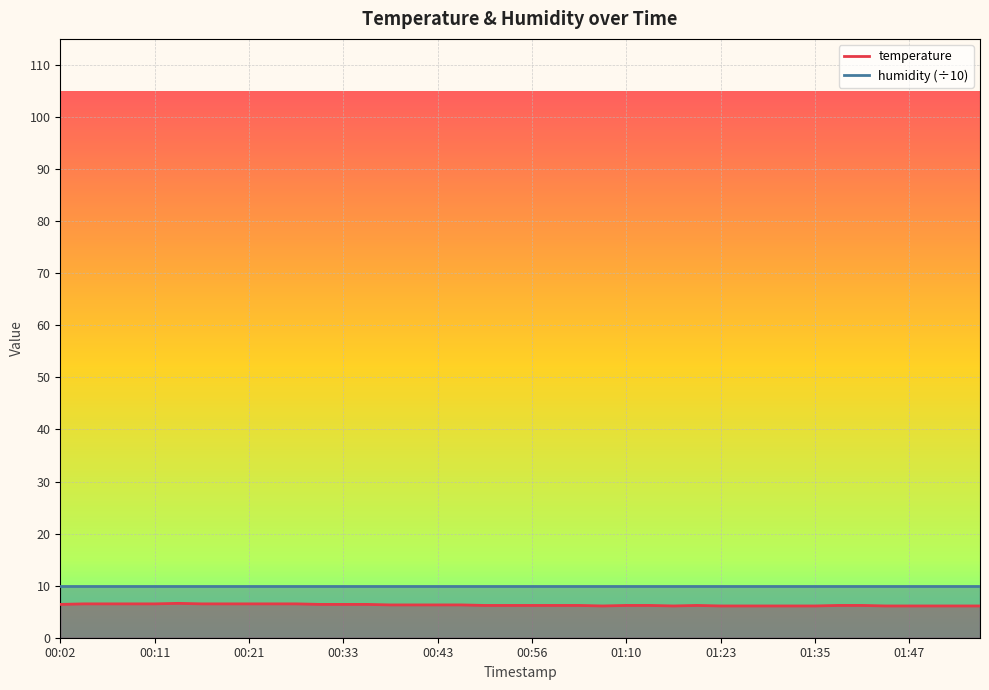

What is the average value?

6.3